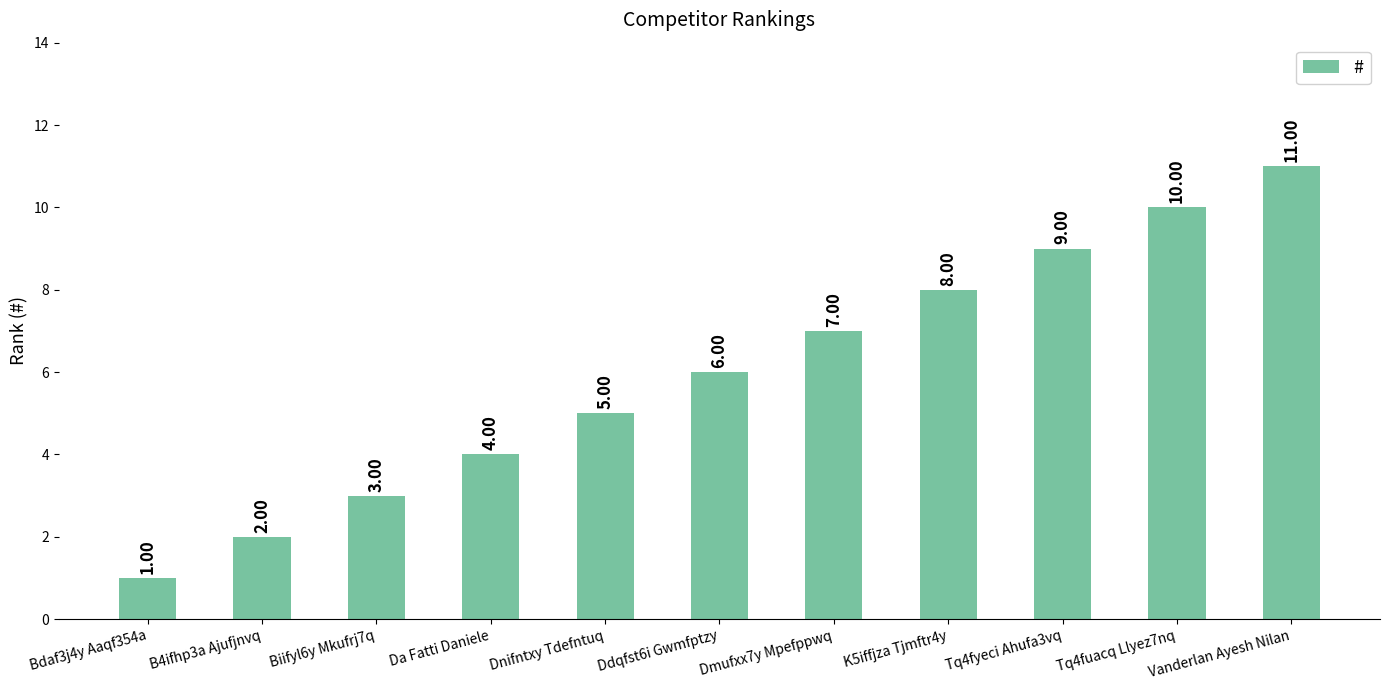

Rank the categories by value from lowest to highest.

Bdaf3j4y Aaqf354a, B4ifhp3a Ajufjnvq, Biifyl6y Mkufrj7q, Da Fatti Daniele, Dnifntxy Tdefntuq, Ddqfst6i Gwmfptzy, Dmufxx7y Mpefppwq, K5iffjza Tjmftr4y, Tq4fyeci Ahufa3vq, Tq4fuacq Llyez7nq, Vanderlan Ayesh Nilan